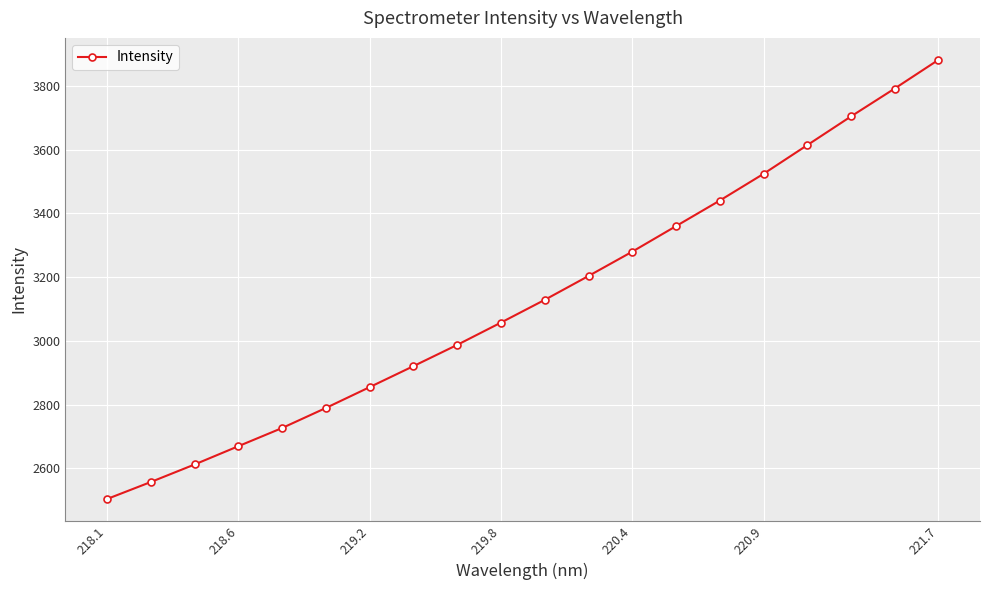

What is the maximum value shown in the chart?

3881.3